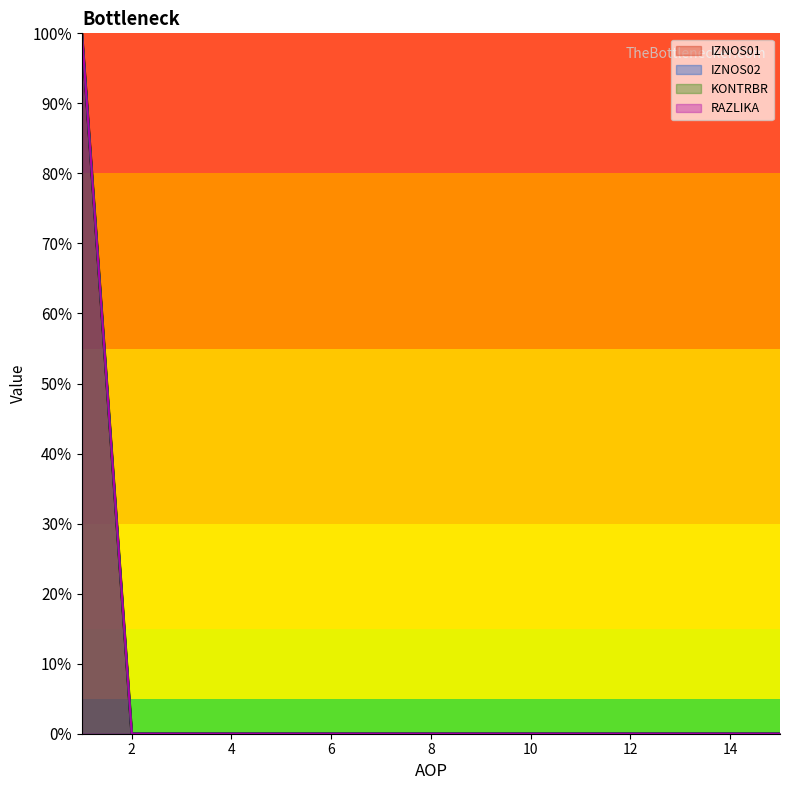

How many lines are shown in the chart?

4